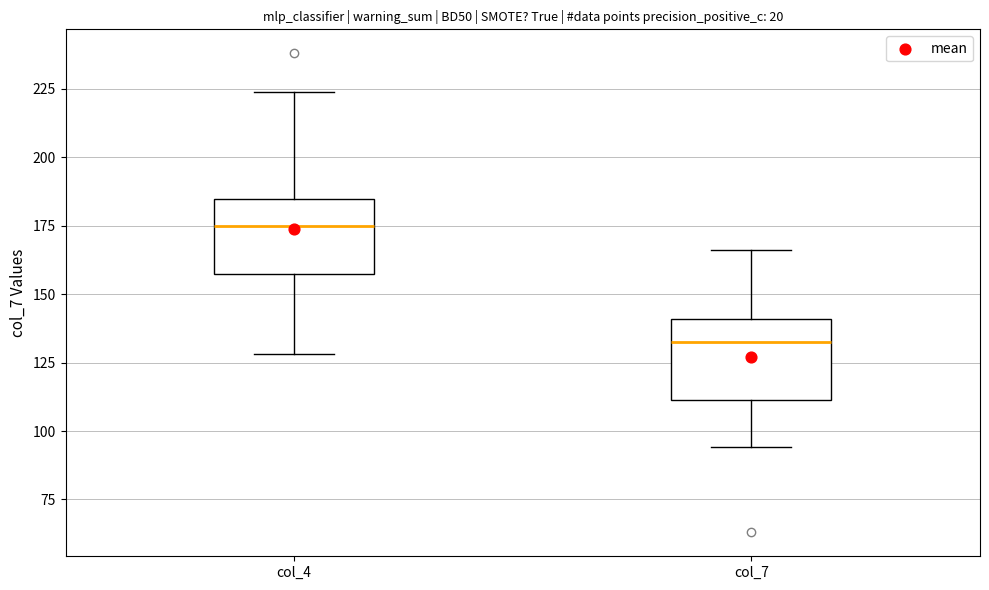

Reading left to right, transcribe this box plot: for each box, give where its median line is, the range the box spans, and where its two whiskers end, as read against the y-axis. The values are not printed on the chart, so give them approximately, as read against the axis.

col_4: median 175, box 160 to 185, whiskers 130 to 225
col_7: median 135, box 110 to 140, whiskers 95 to 165